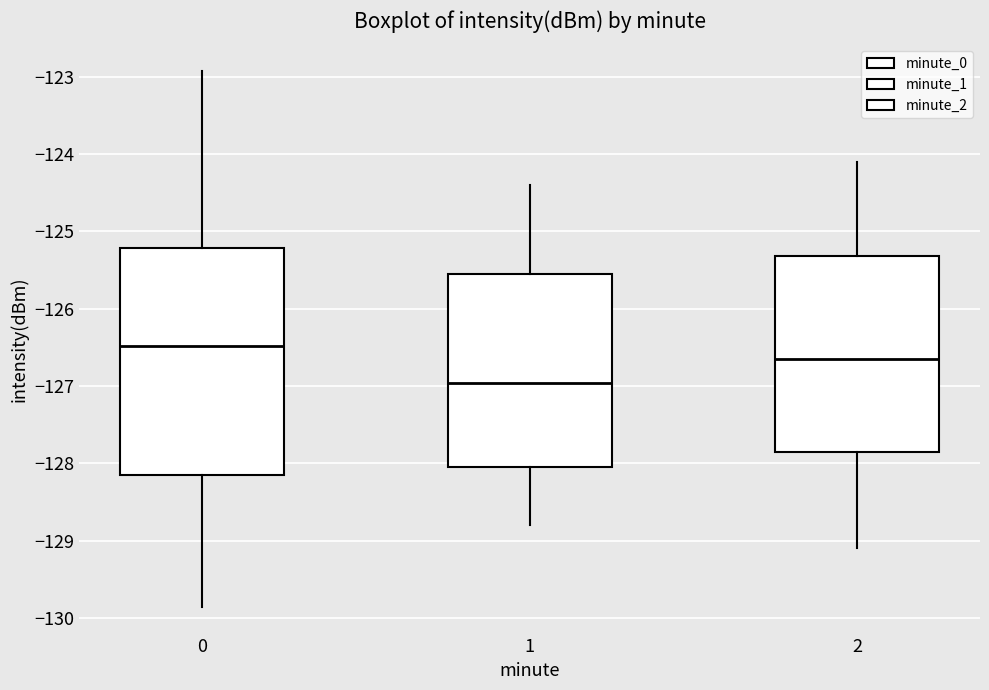

Reading left to right, read every box against the y-axis: the position of its median line, the range the box covers, and the ends of its whiskers. The values are not printed on the chart, so give them approximately, as read against the axis.

0: median -126.5, box -128.2 to -125.2, whiskers -129.9 to -122.9
1: median -127.0, box -128.0 to -125.6, whiskers -128.8 to -124.4
2: median -126.6, box -127.8 to -125.3, whiskers -129.1 to -124.1